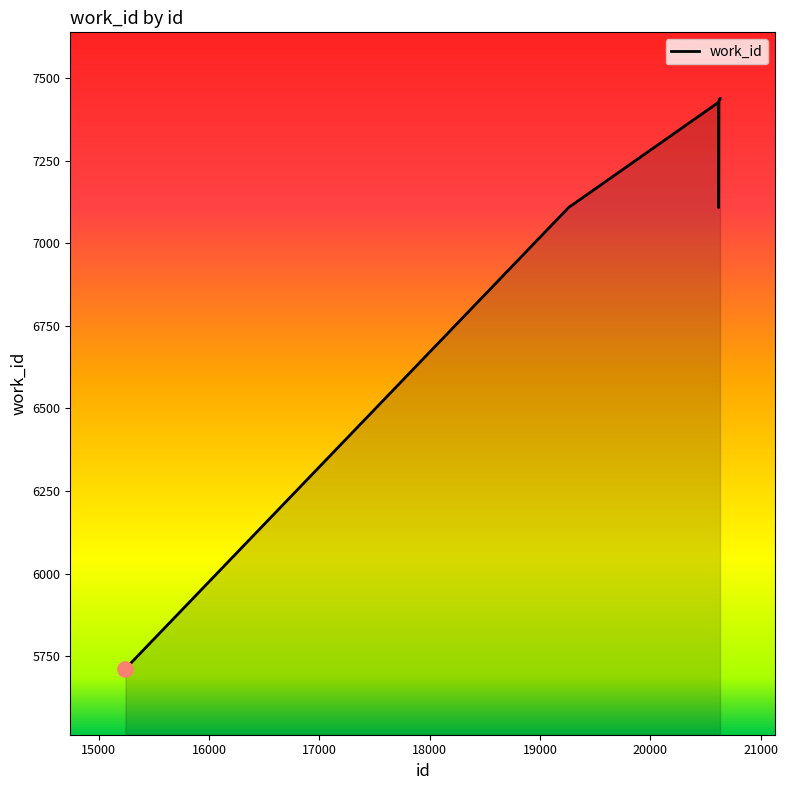

What is the maximum value shown in the chart?

7438